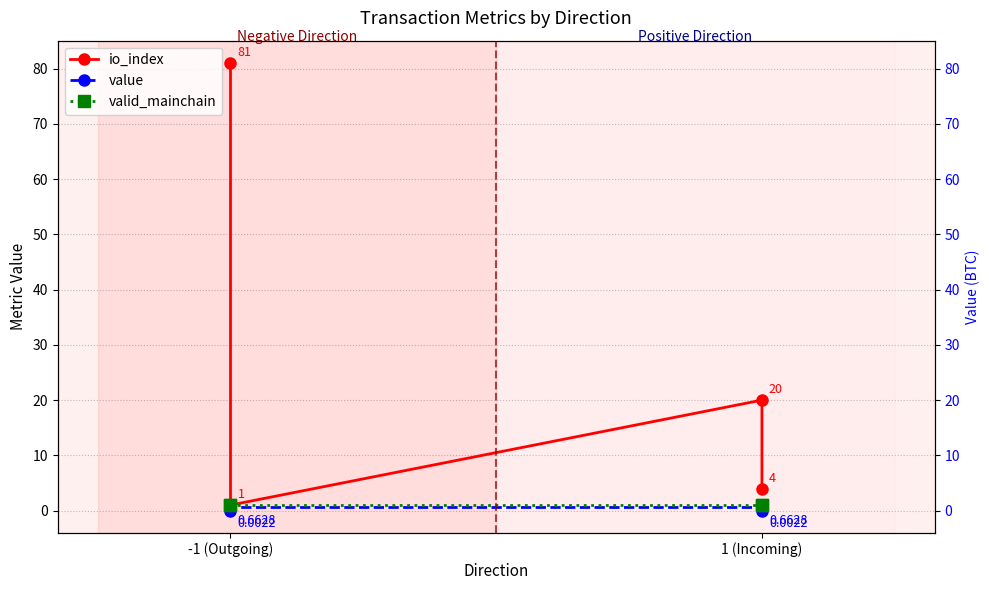

Is it true that io_index equals 81.0 at -1 (Outgoing)?

True